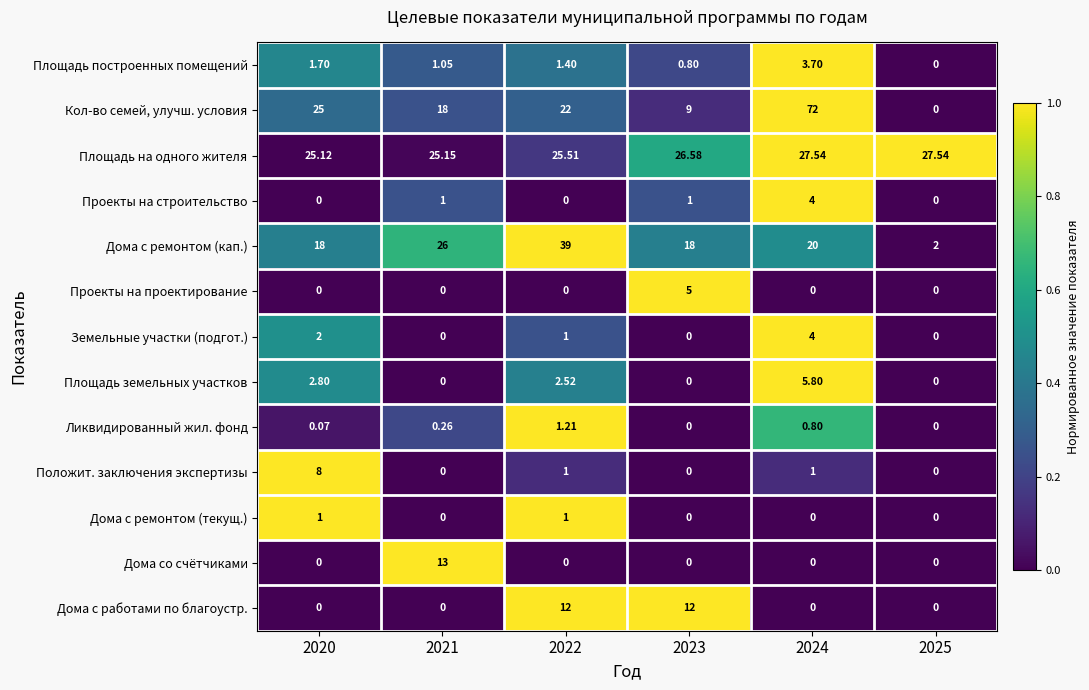

Between 2020 and 2022, which series saw the biggest shift?

Дома с ремонтом (кап.)